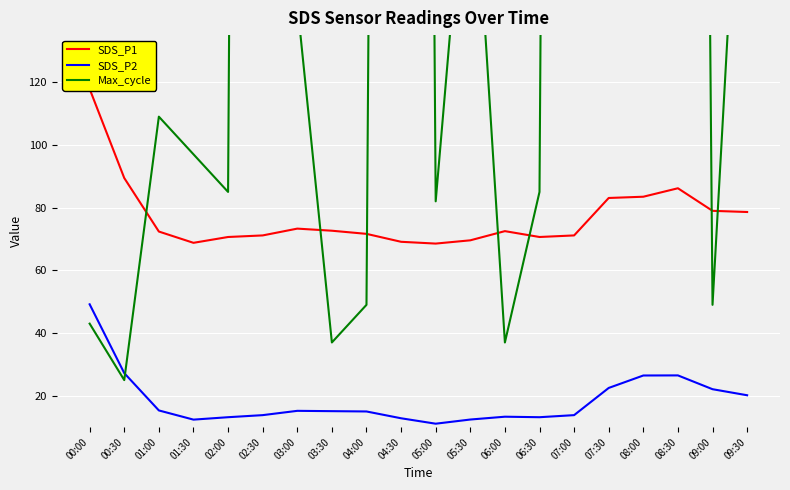

What are all the series names shown in the legend?

SDS_P1, SDS_P2, Max_cycle